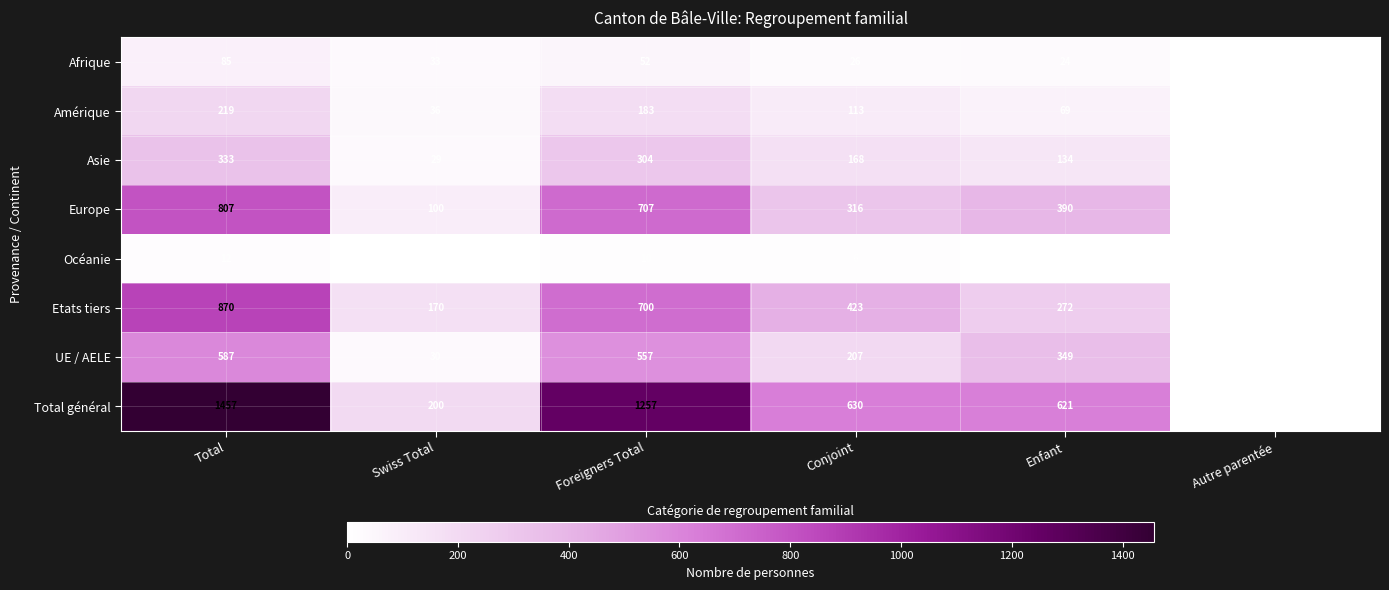

Count the Total général values in the range 200 to 1257.

4